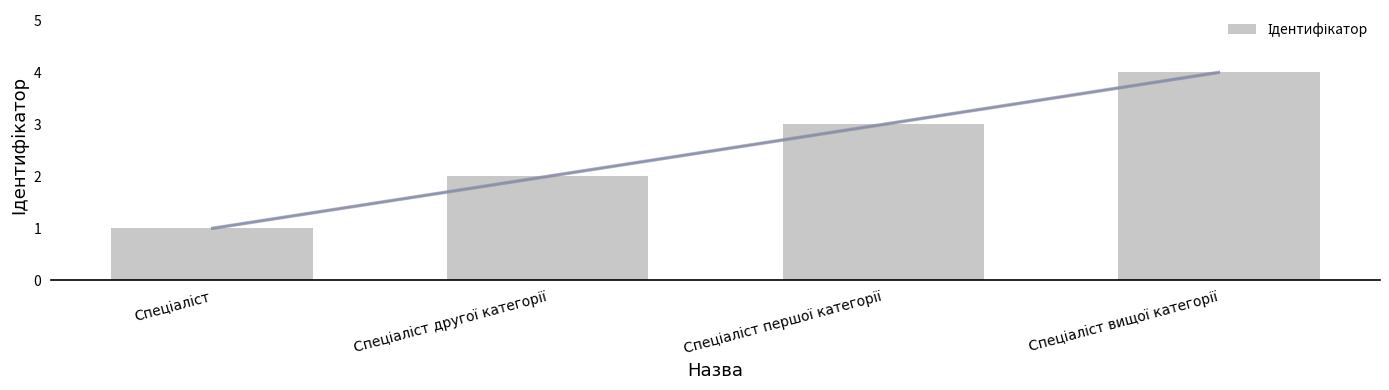

Where does the data first go above 3?

Спеціаліст вищої категорії